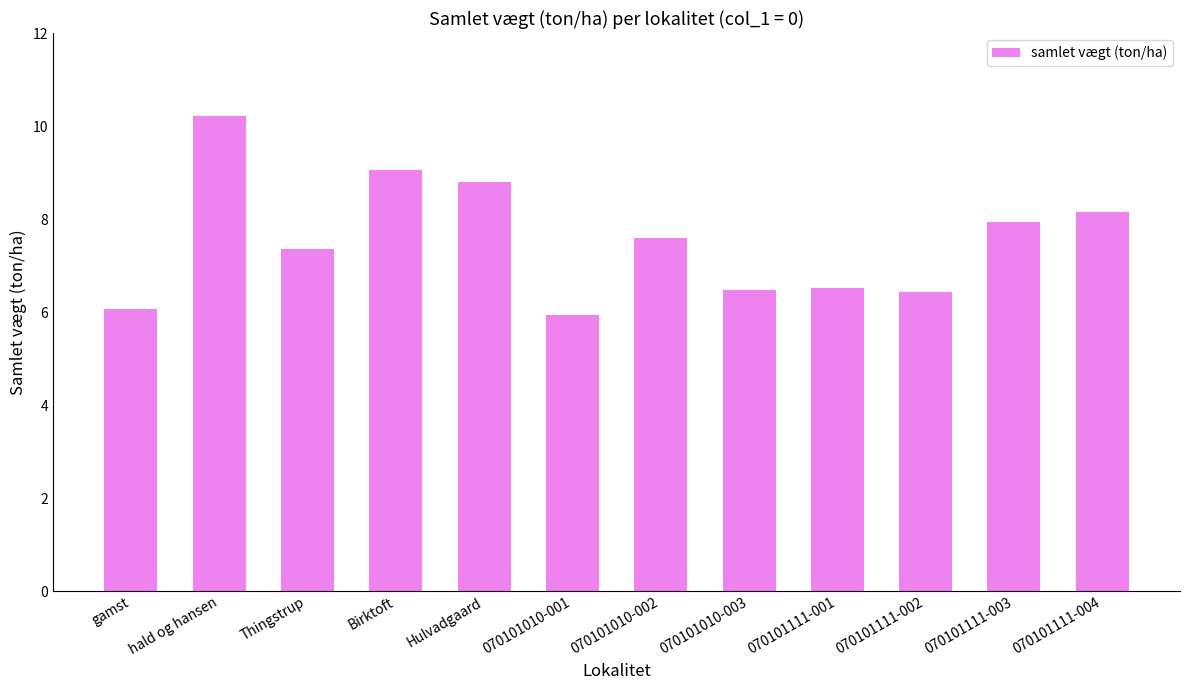

Approximately how many times larger is the value at gamst compared to Birktoft?

0.7